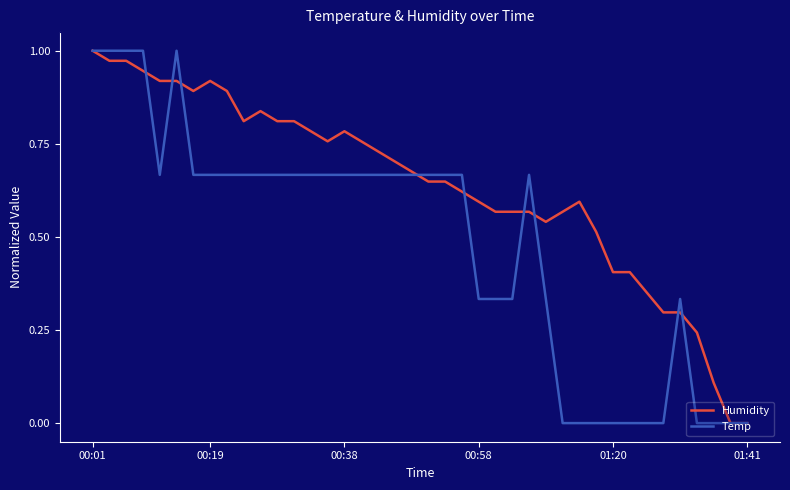

Which series has the largest total across all categories?

Humidity